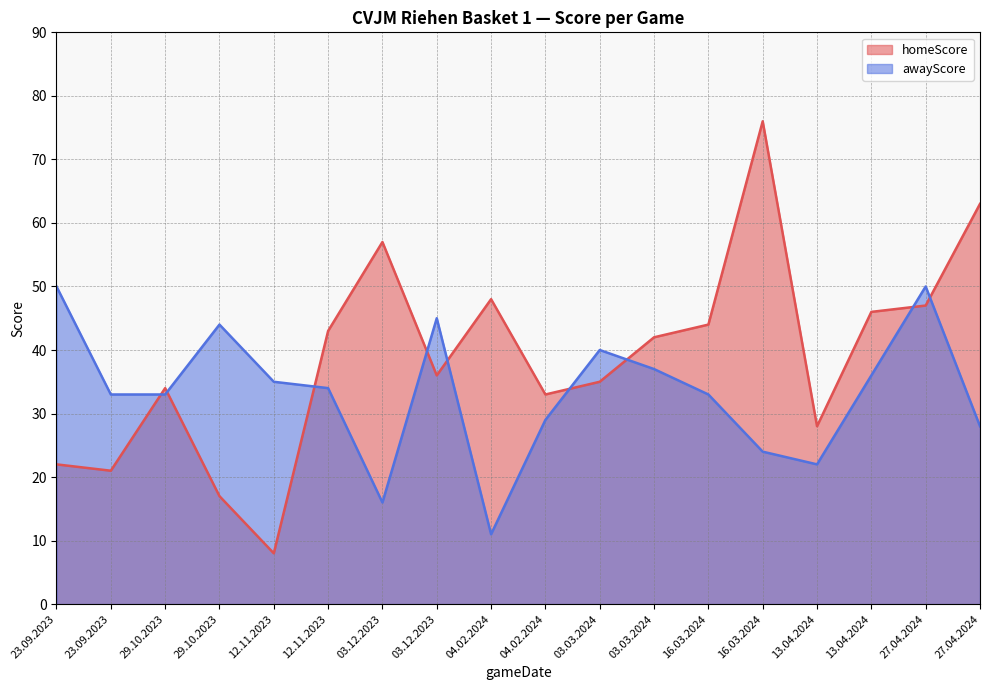

What is the sum of the awayScore values at 13.04.2024 and 03.03.2024?

59